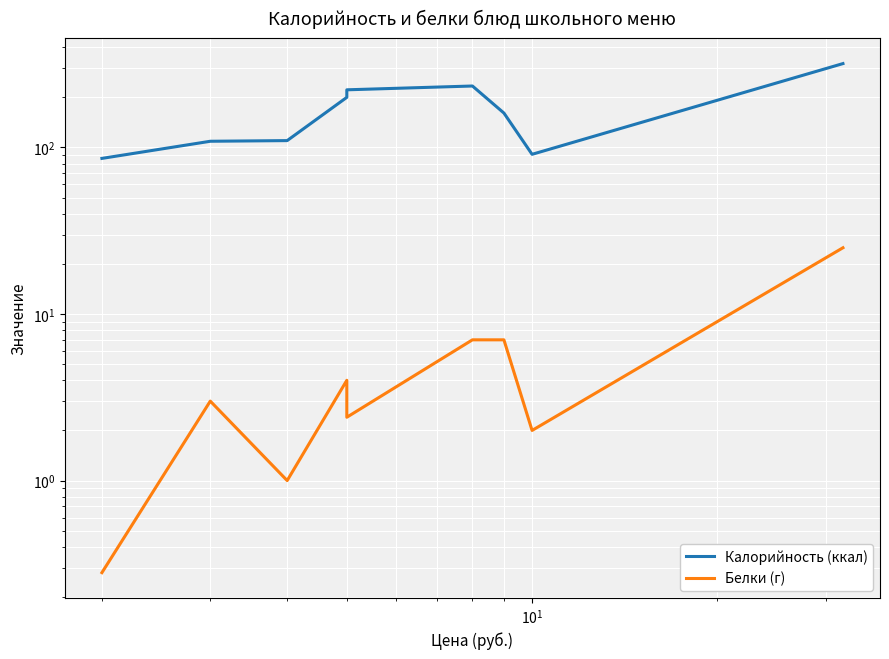

True or false: Белки (г) has more than 2 interior local peaks.

False